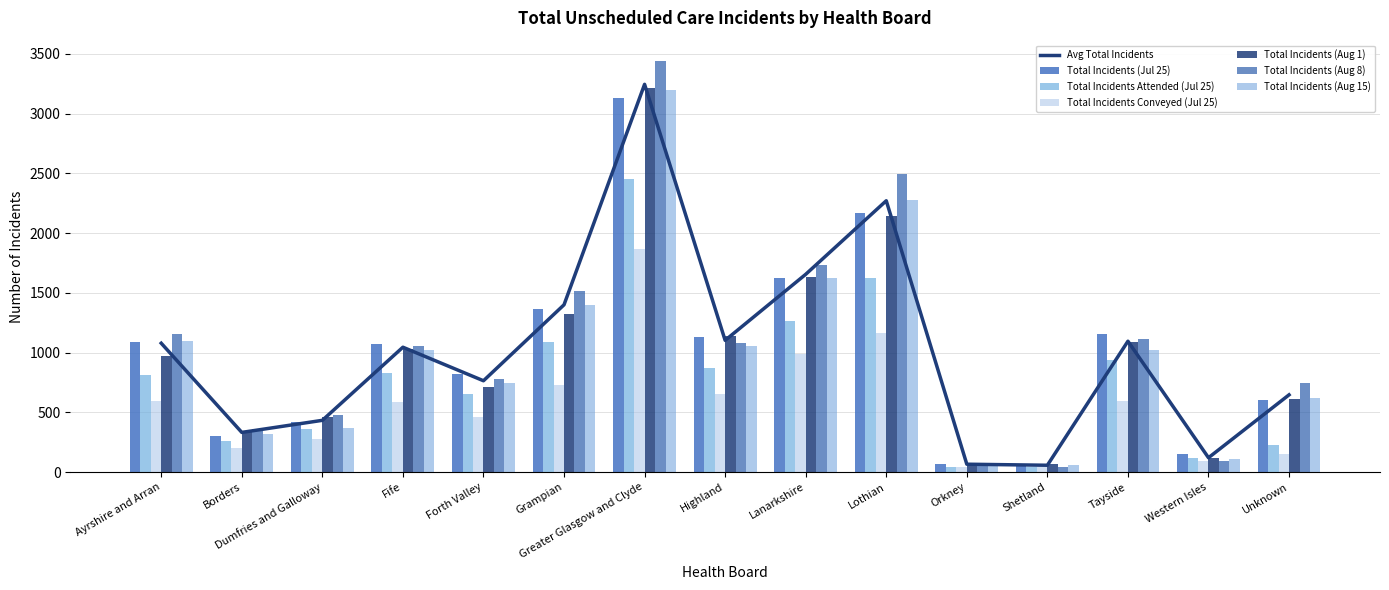

What is the label of the 7th bar from the left?

Greater Glasgow and Clyde